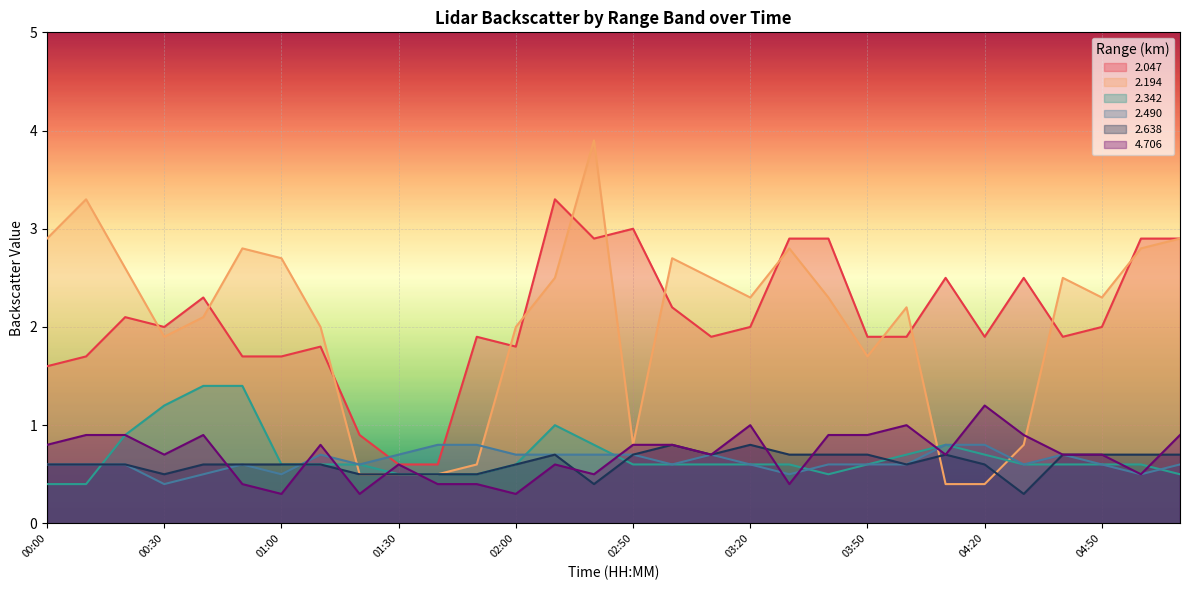

What is the difference between the 2.490 values at 05:00 and 04:50?

0.1